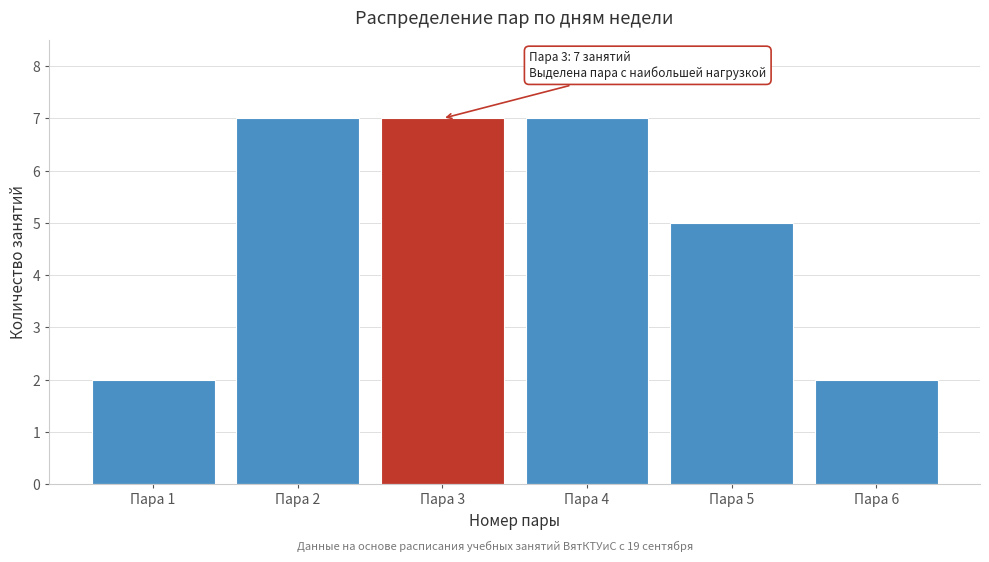

Reading left to right, extract all data points from this chart.

2	7	7	7	5	2